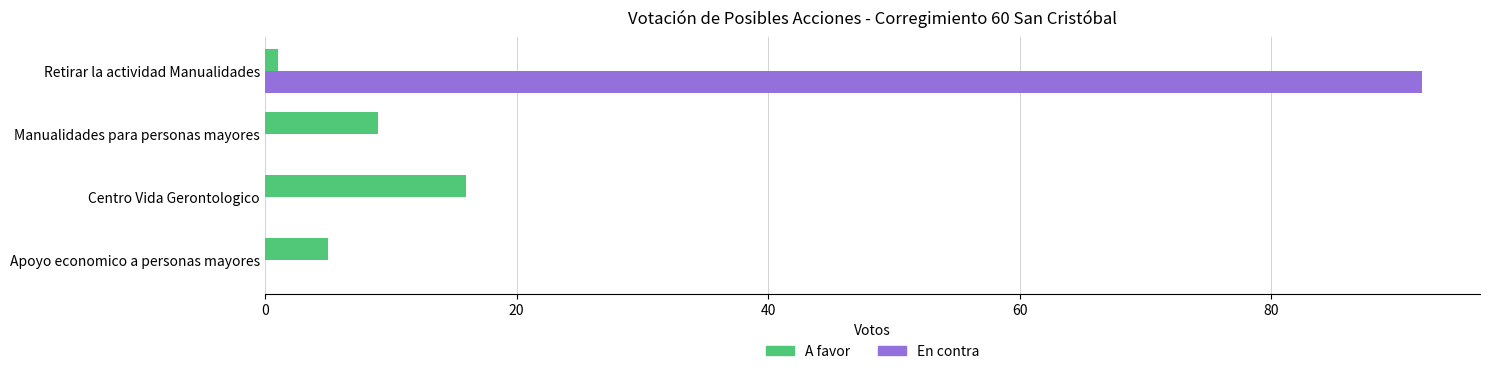

Count the number of data series in this chart.

2